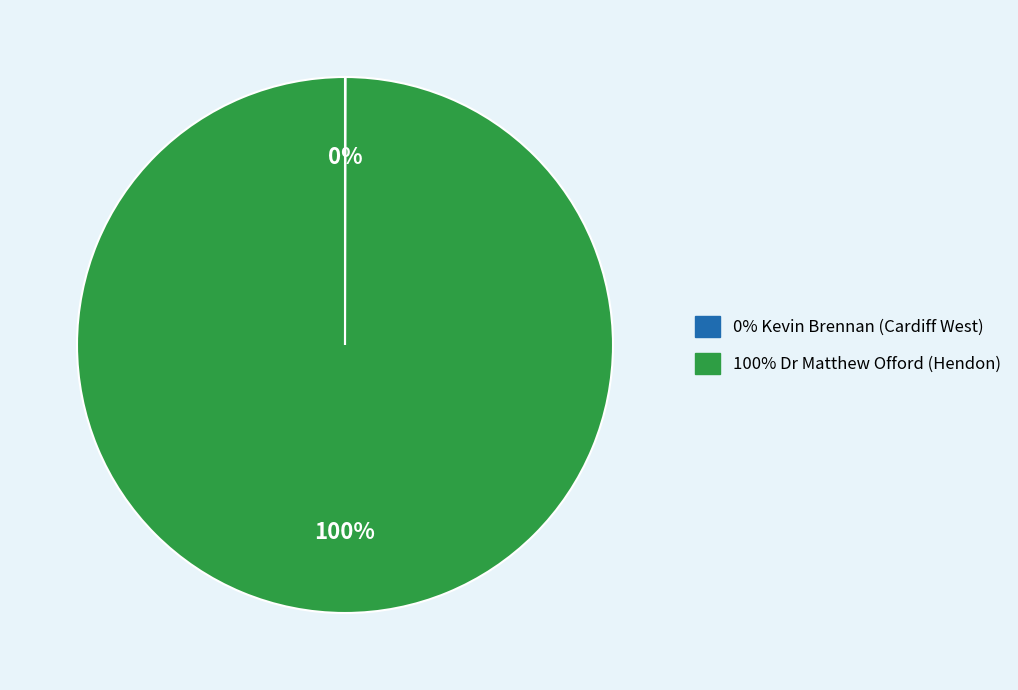

Is there a majority slice in this chart?

Yes